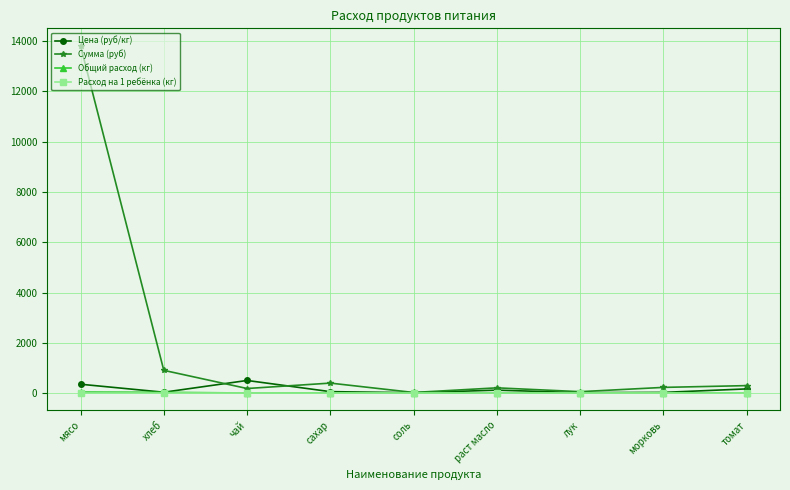

Between мясо and лук, which series saw the biggest shift?

Сумма (руб)